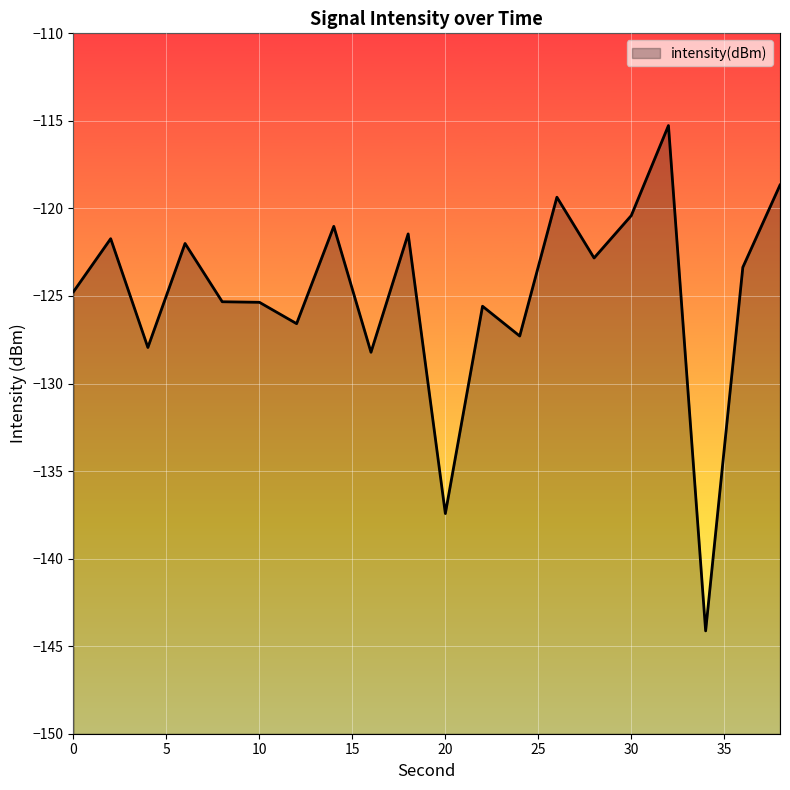

How many values are below -123?

11